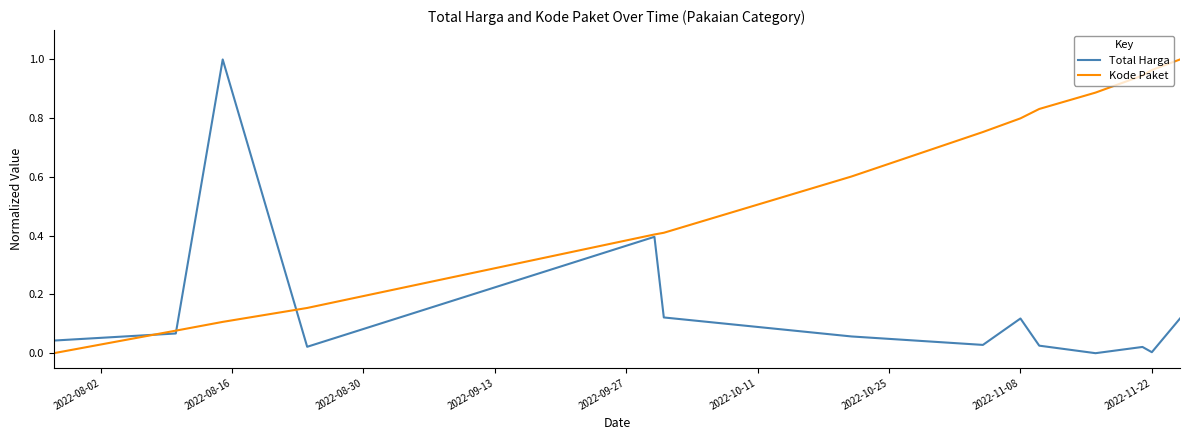

Rank the series by their average value, from highest to lowest.

Kode Paket, Total Harga